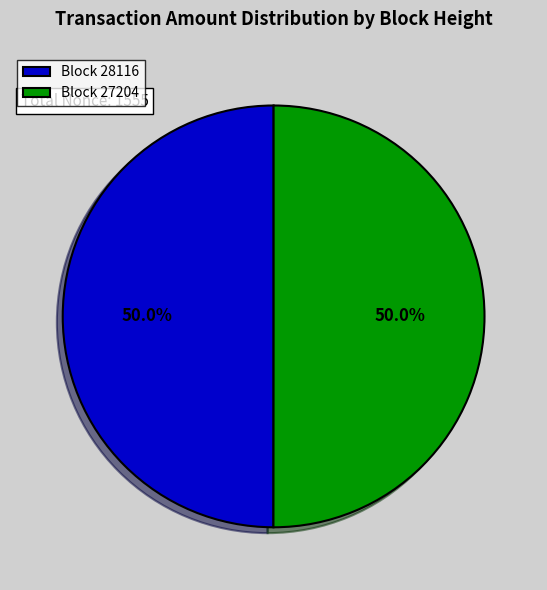

What portion of the pie excludes Block 27204?

50.0%